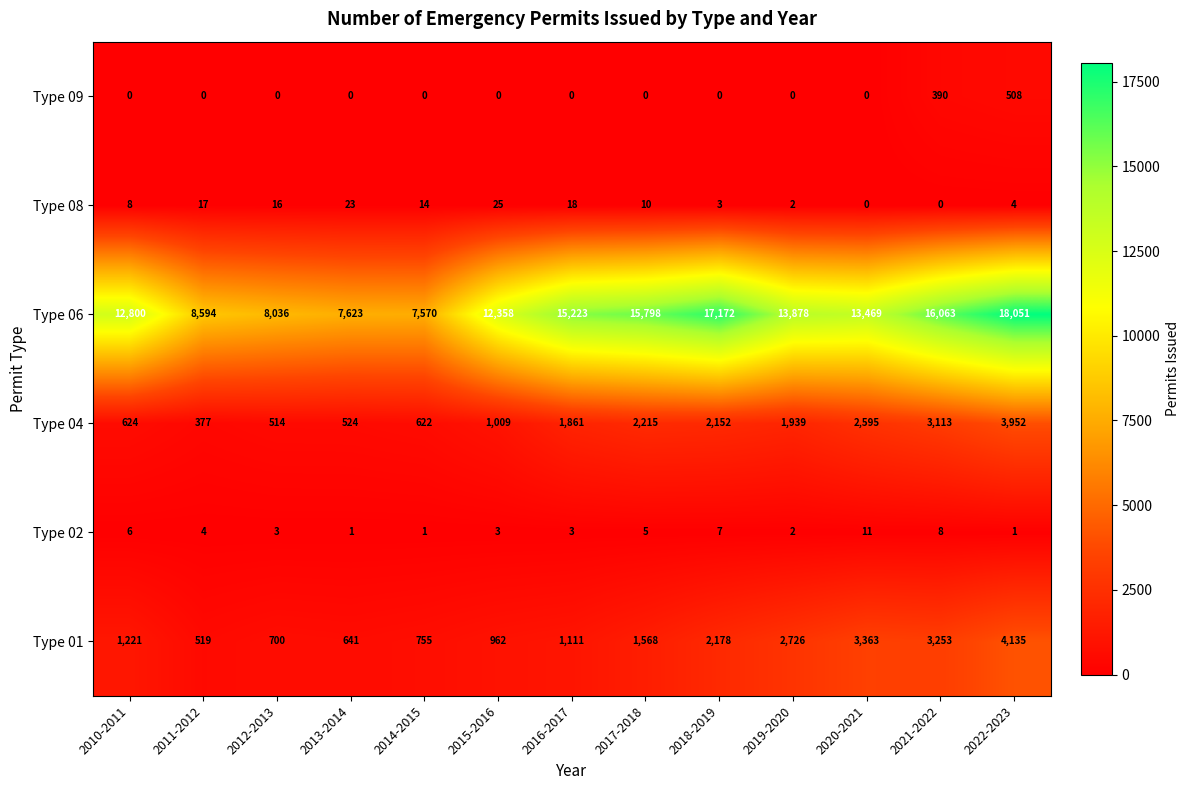

The Type 02 series shows 2 at 2014-2015. True or false?

False